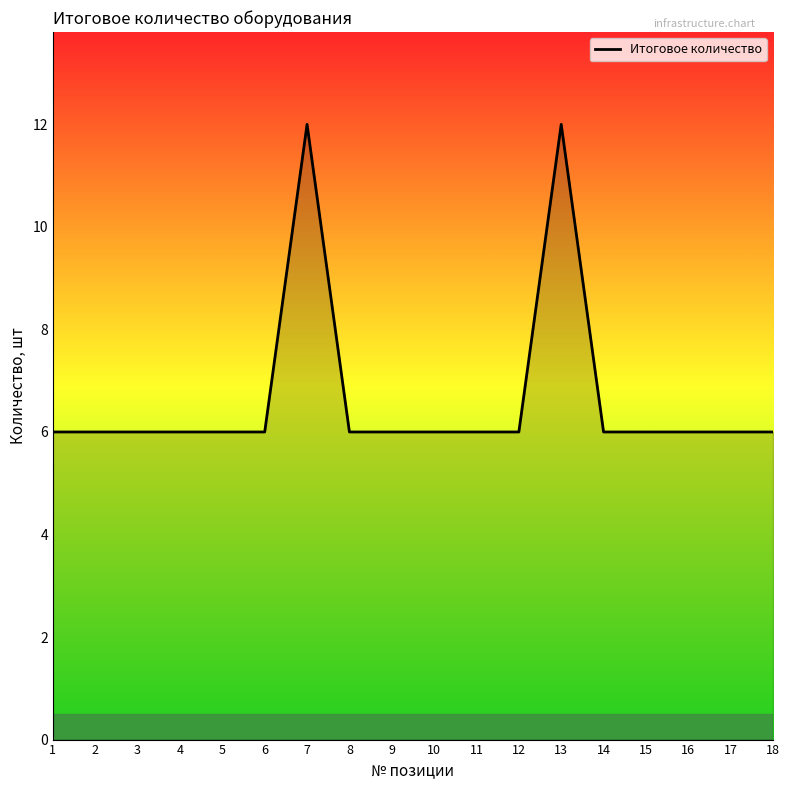

Reading left to right, extract all data points from this chart.

1=6	2=6	3=6	4=6	5=6	6=6	7=12	8=6	9=6	10=6	11=6	12=6	13=12	14=6	15=6	16=6	17=6	18=6